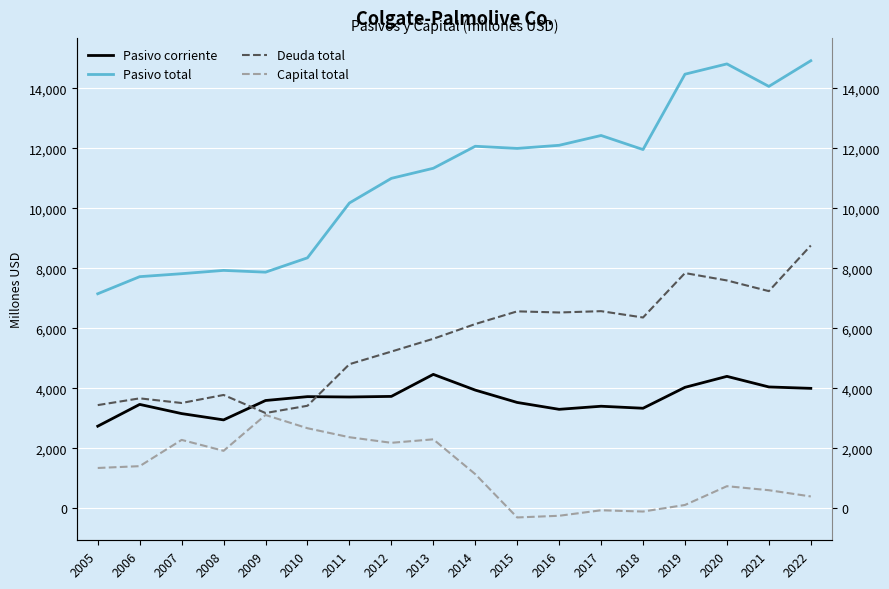

List the series in order of their peak value, highest first.

Pasivo total, Deuda total, Pasivo corriente, Capital total